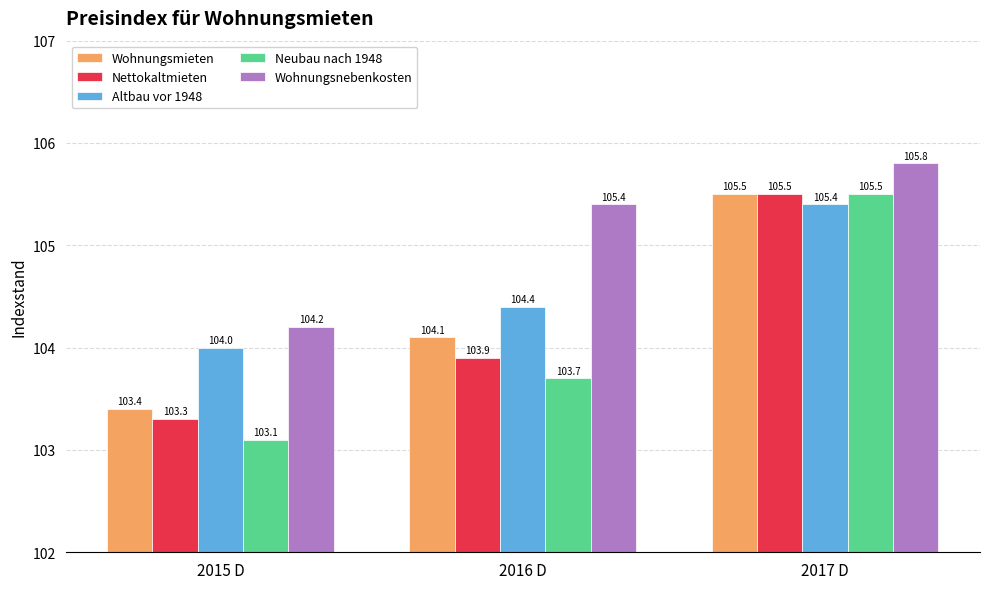

At which category is the sum across all series the highest?

2017 D